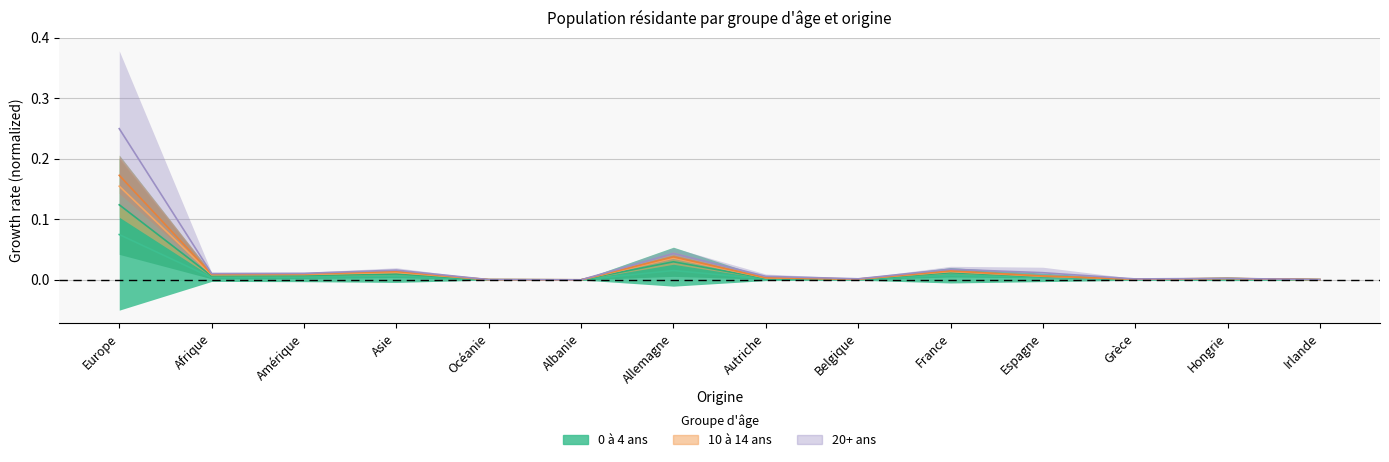

True or false: 15 à 19 ans (Total) has a value of 0.0 at Hongrie.

False